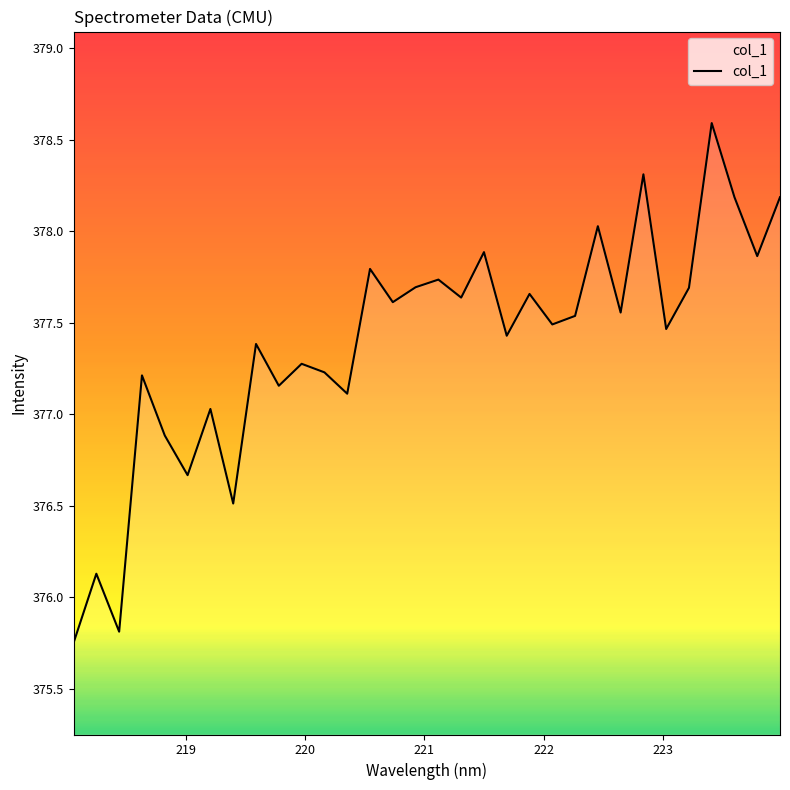

How many series are shown in this chart?

1